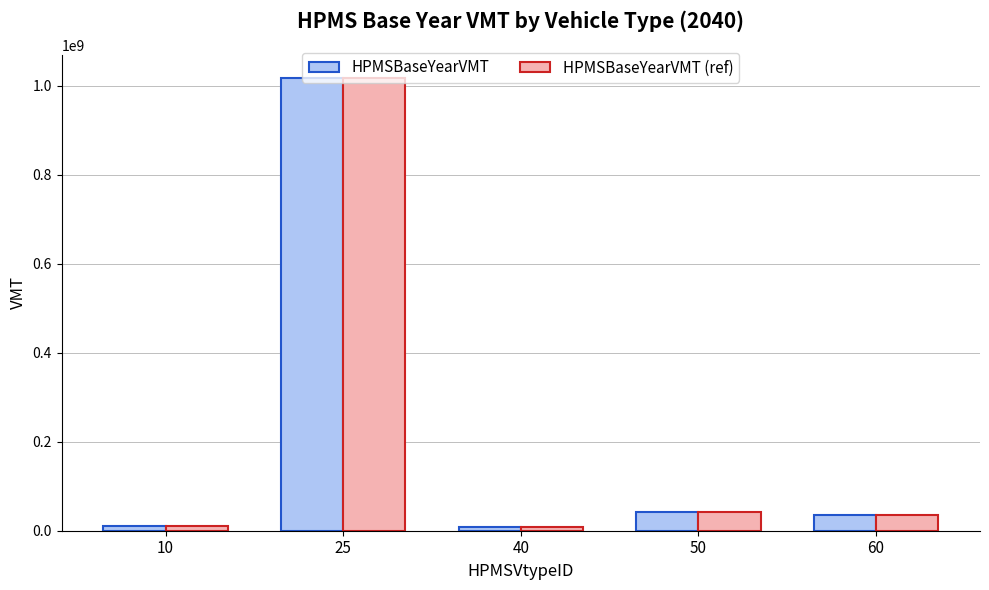

At which category is the sum across all series the highest?

25